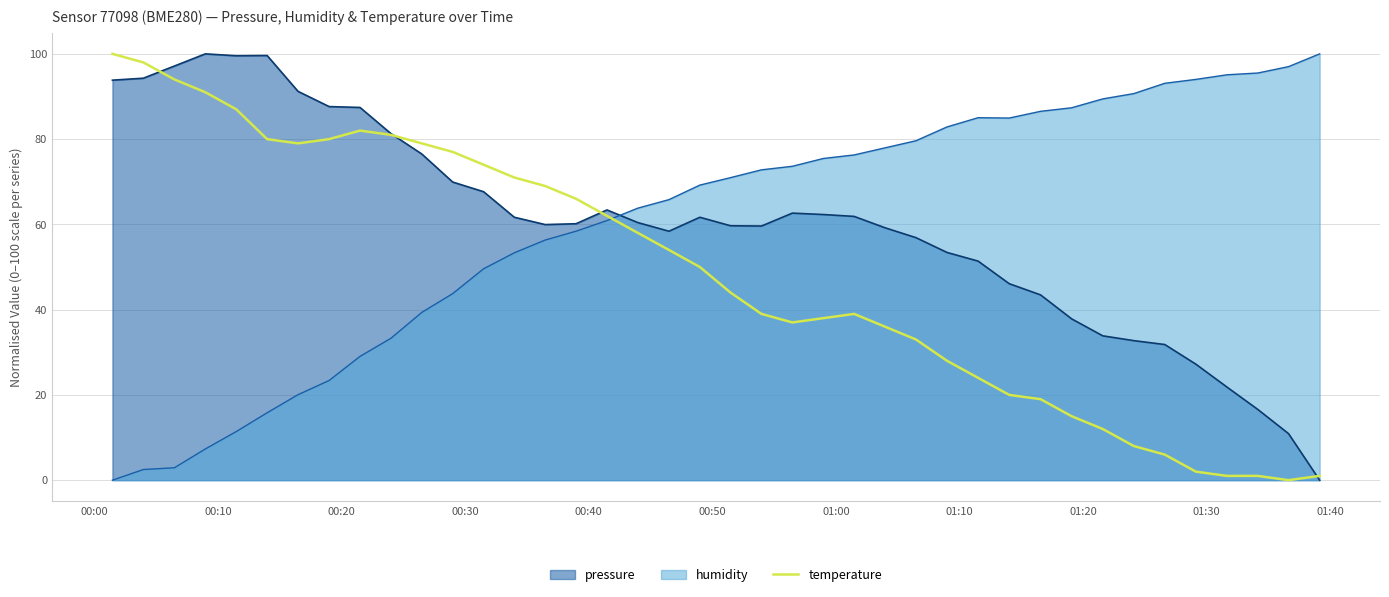

What is the maximum value for pressure?

100.0